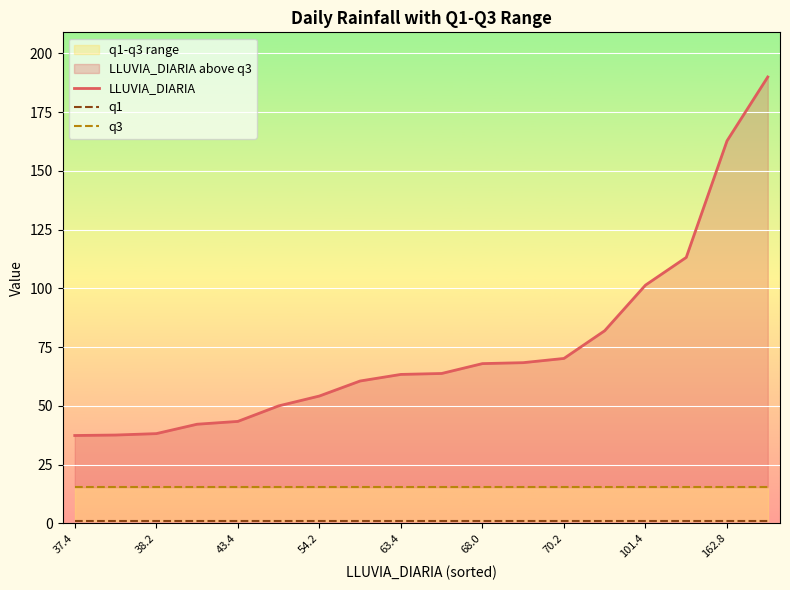

Is it true that q1 equals 1.7 at 13?

False